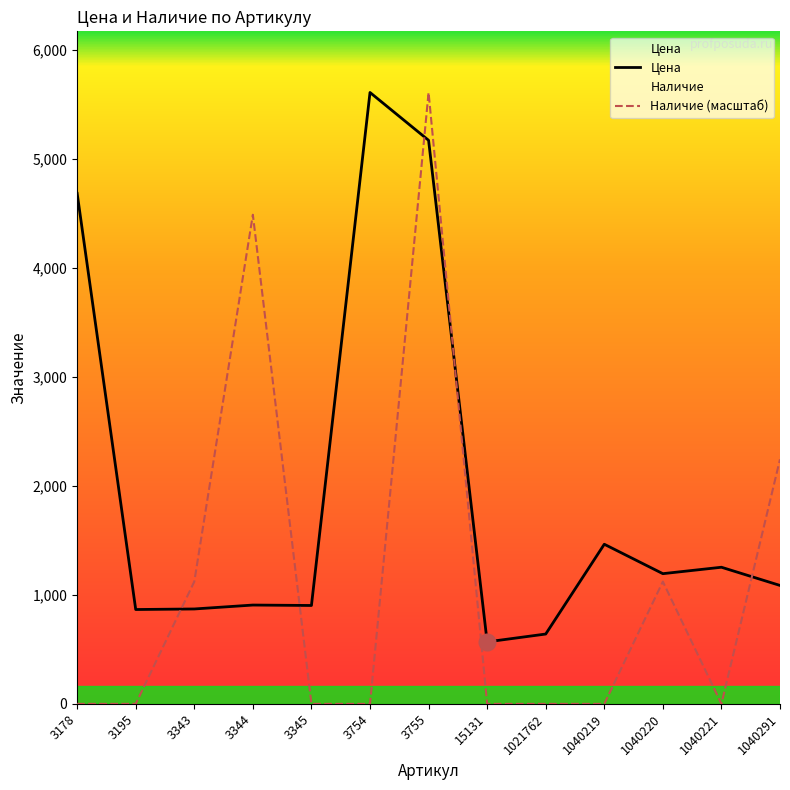

Count the number of data series in this chart.

2